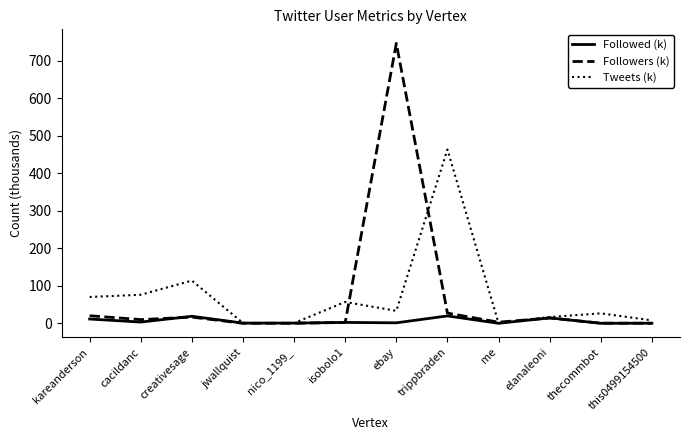

How many lines are shown in the chart?

3